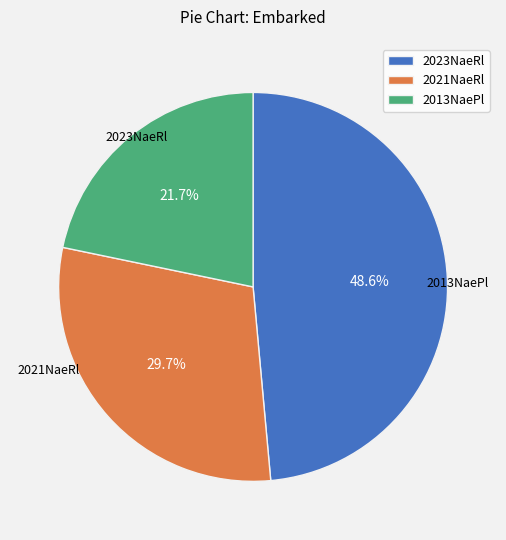

Rank the categories by value from highest to lowest.

2023NaeRl, 2021NaeRl, 2013NaePl